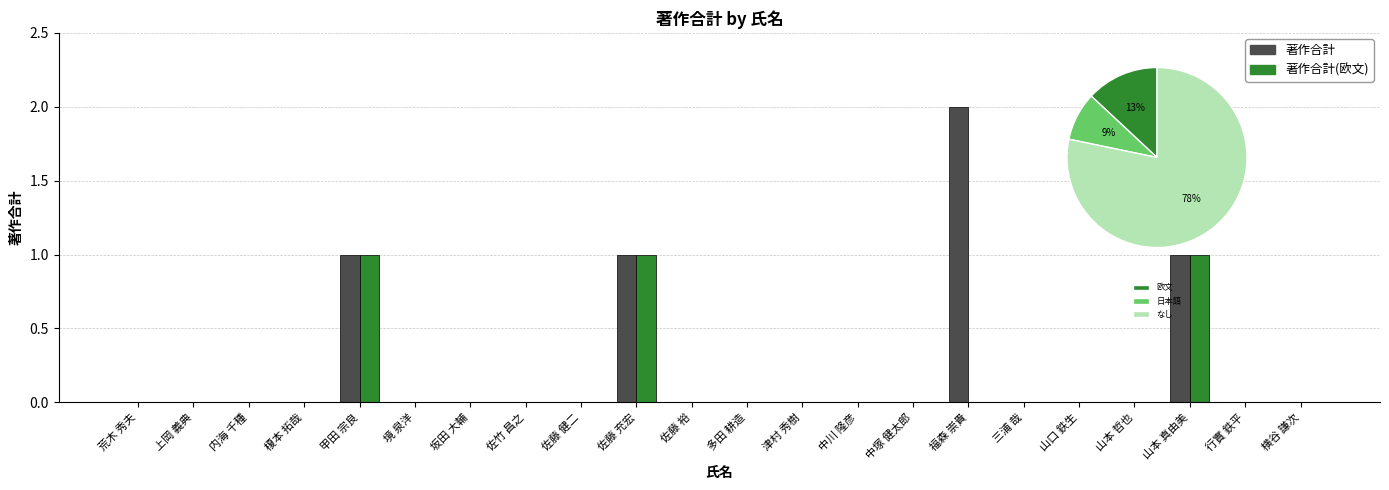

What is the label of the 10th bar from the right?

津村 秀樹